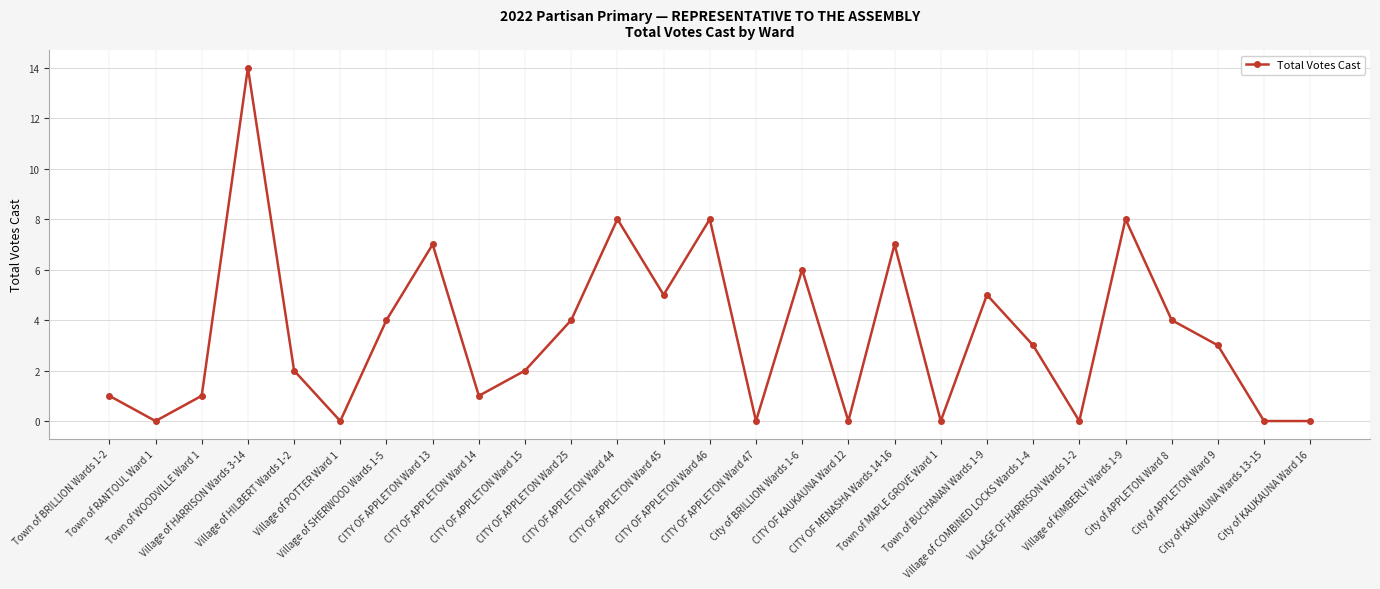

What is the greatest value displayed?

14